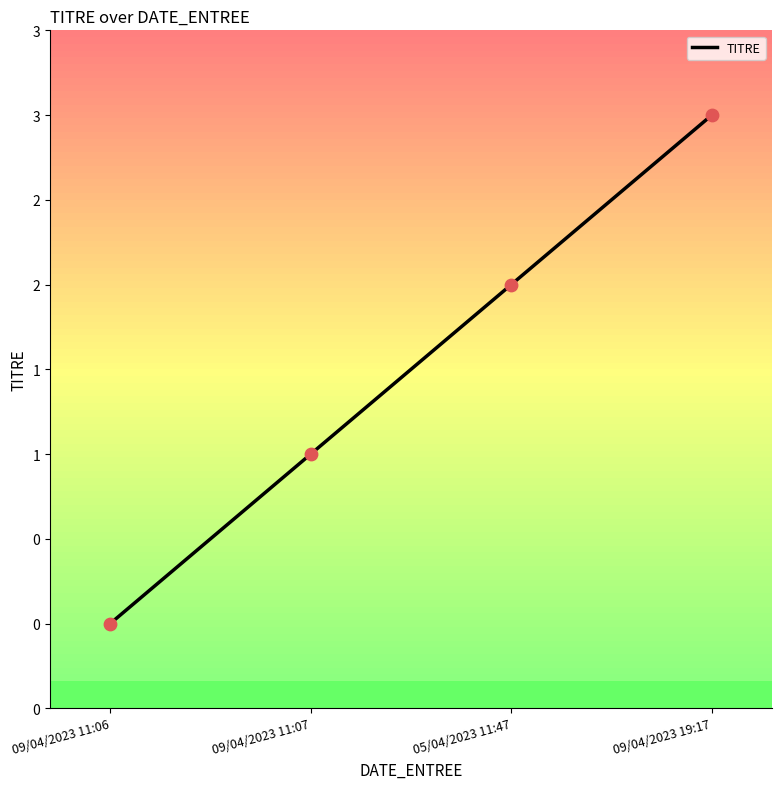

What is the change in value from 05/04/2023 11:47 to 09/04/2023 19:17?

+1